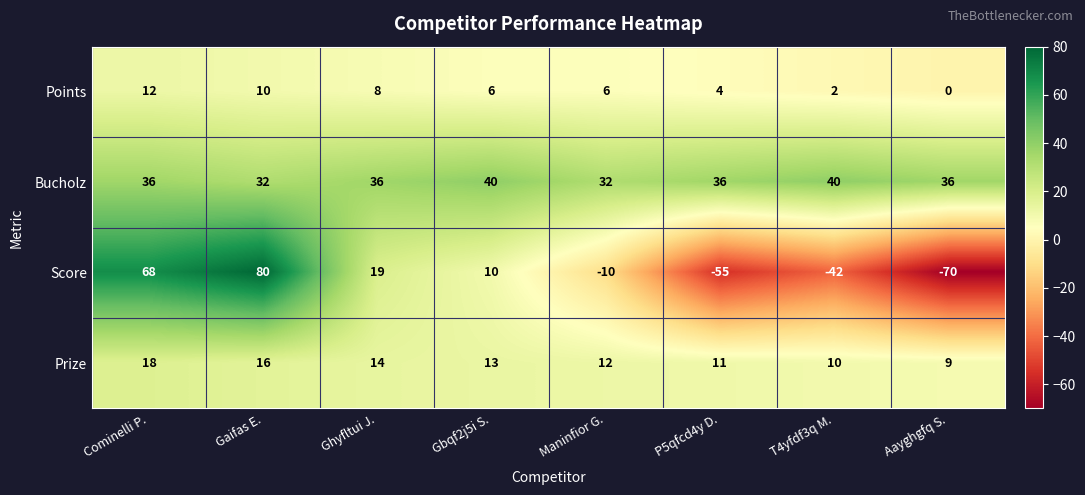

At how many categories does at least one series exceed 23?

8